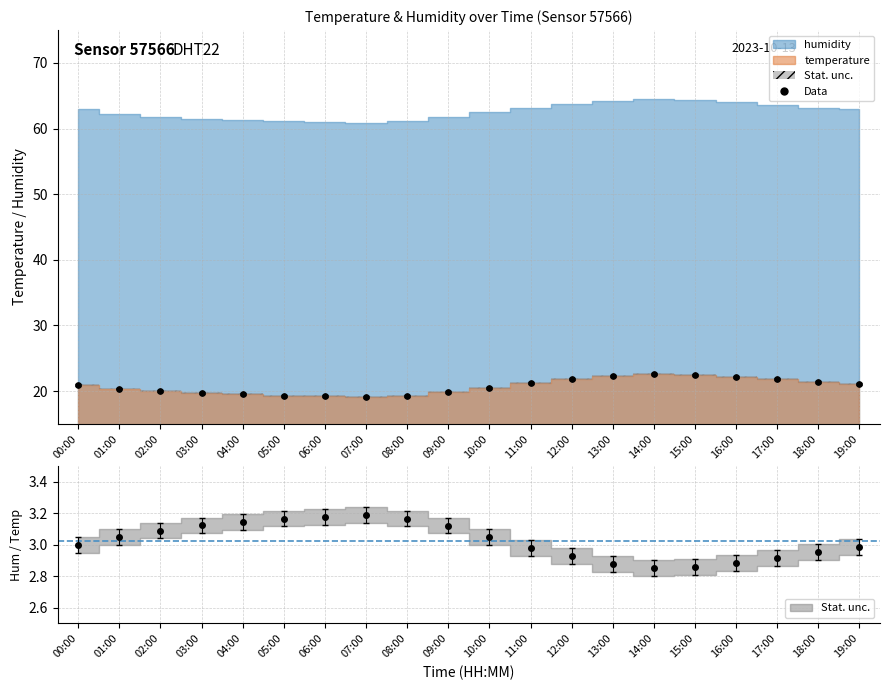

How many values in the temperature series are below 21?

10